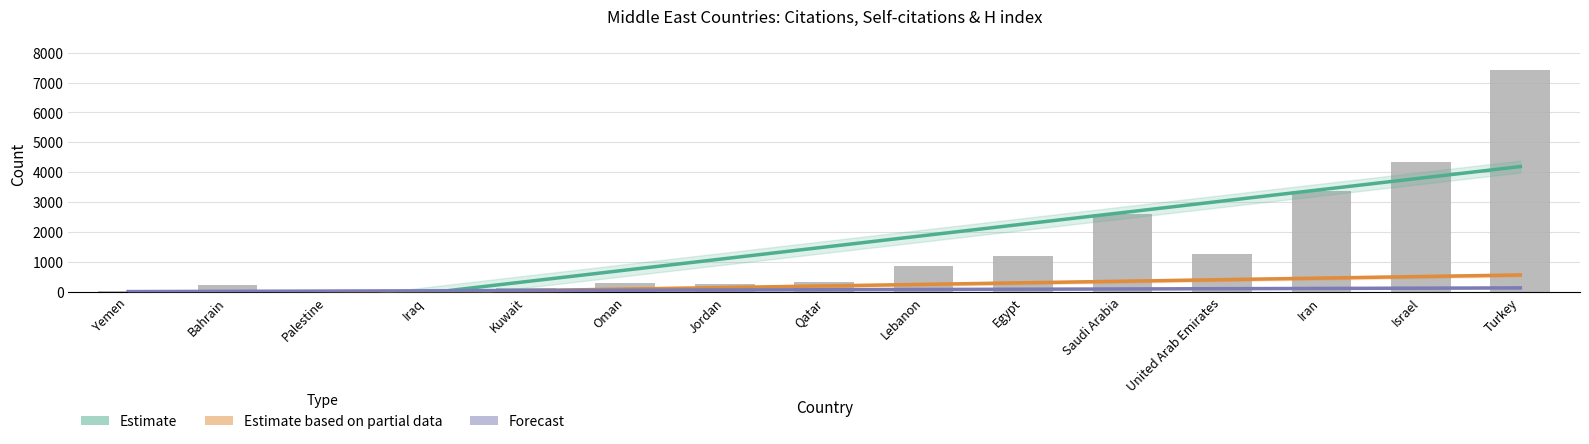

What is the label of the 7th bar from the left?

Jordan